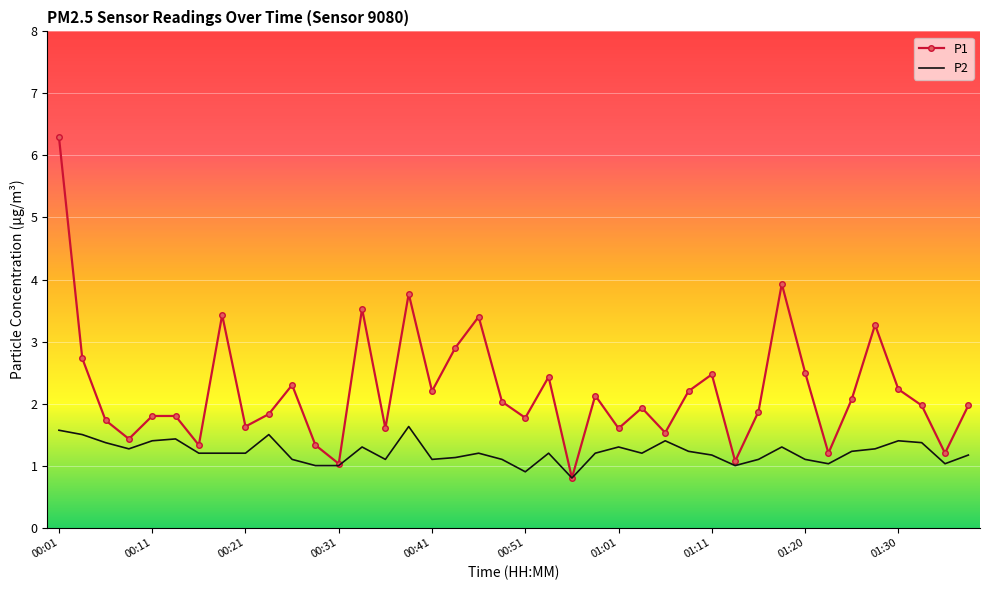

Which series has the largest range (max minus min)?

P1